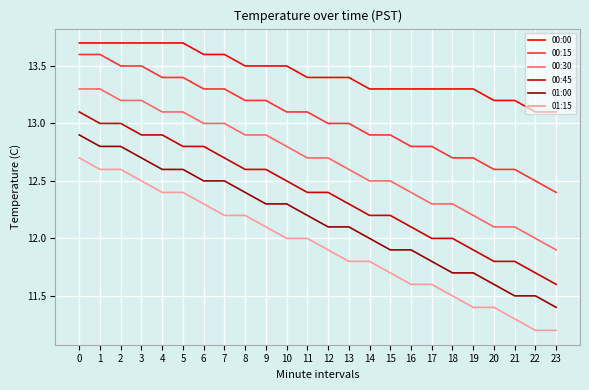

What are all the series names shown in the legend?

00:00, 00:15, 00:30, 00:45, 01:00, 01:15